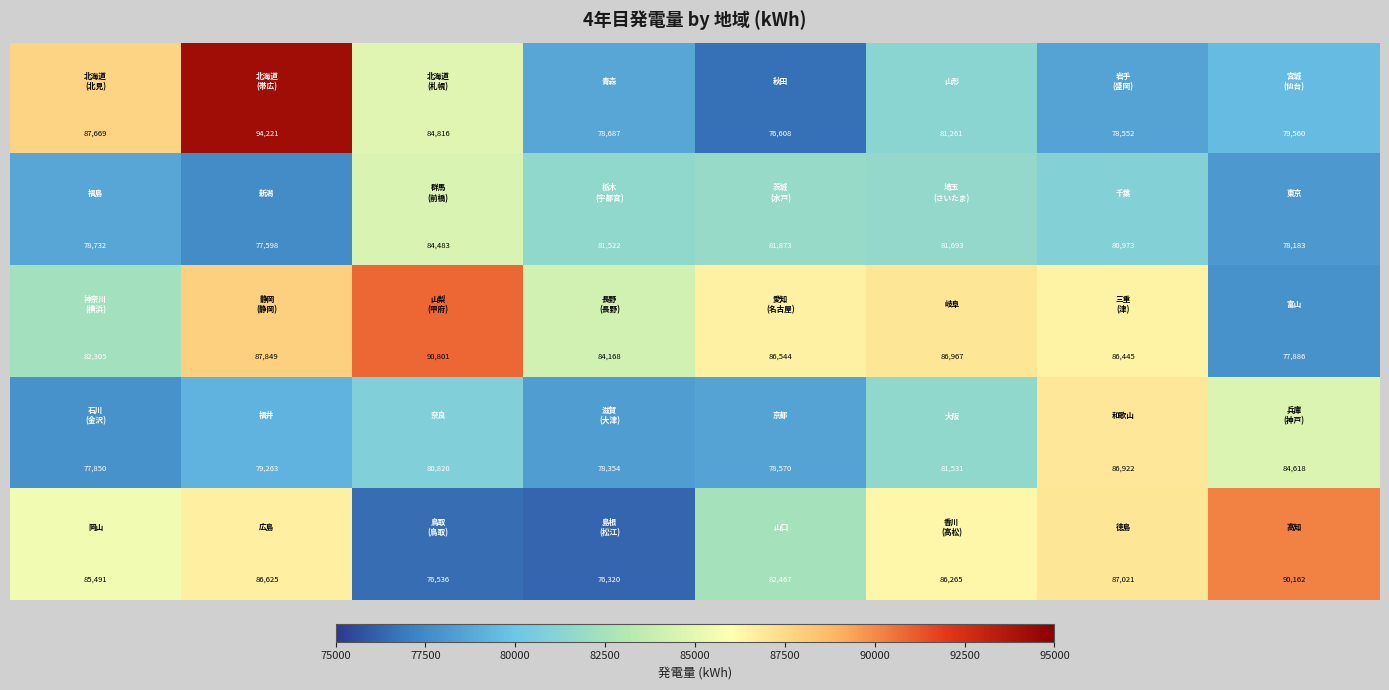

At how many categories does at least one series exceed 80664?

8